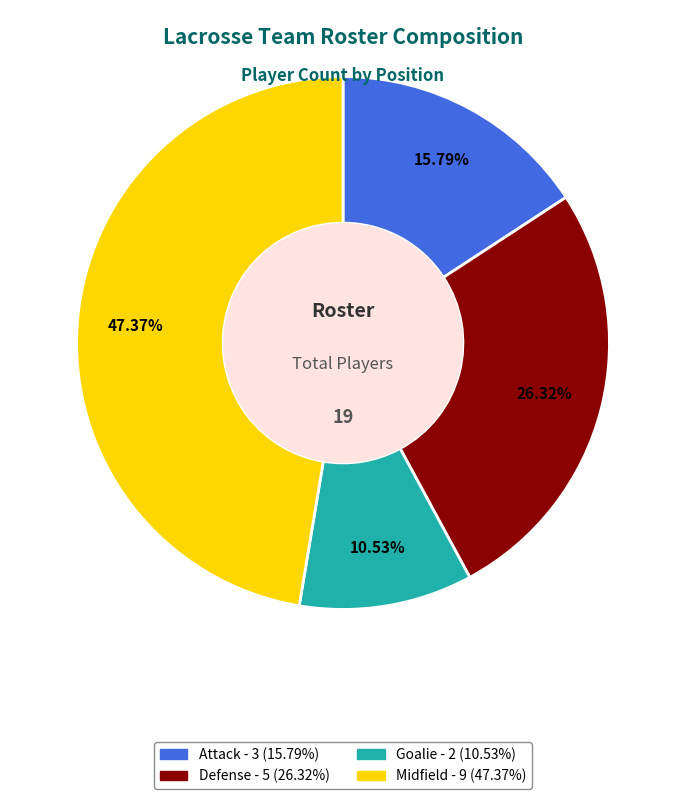

To the nearest percent, what percentage of the pie is Goalie?

11%